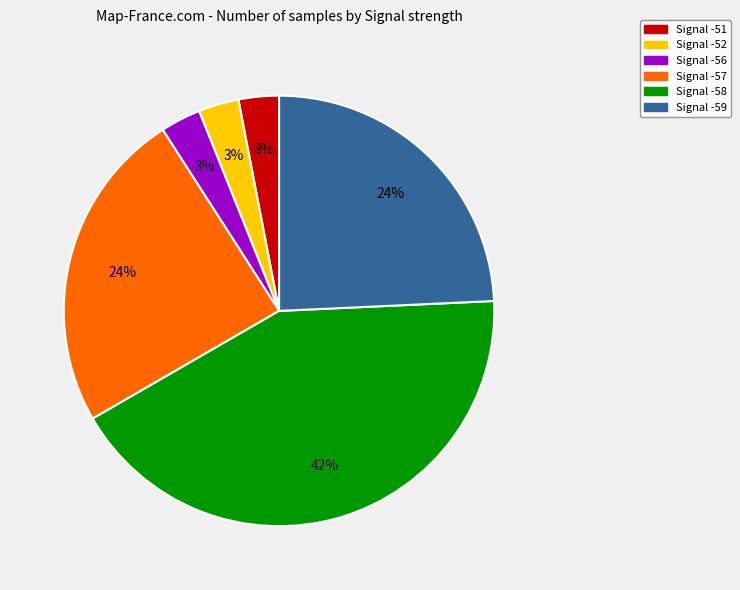

To the nearest percent, what is the average slice percentage?

17%